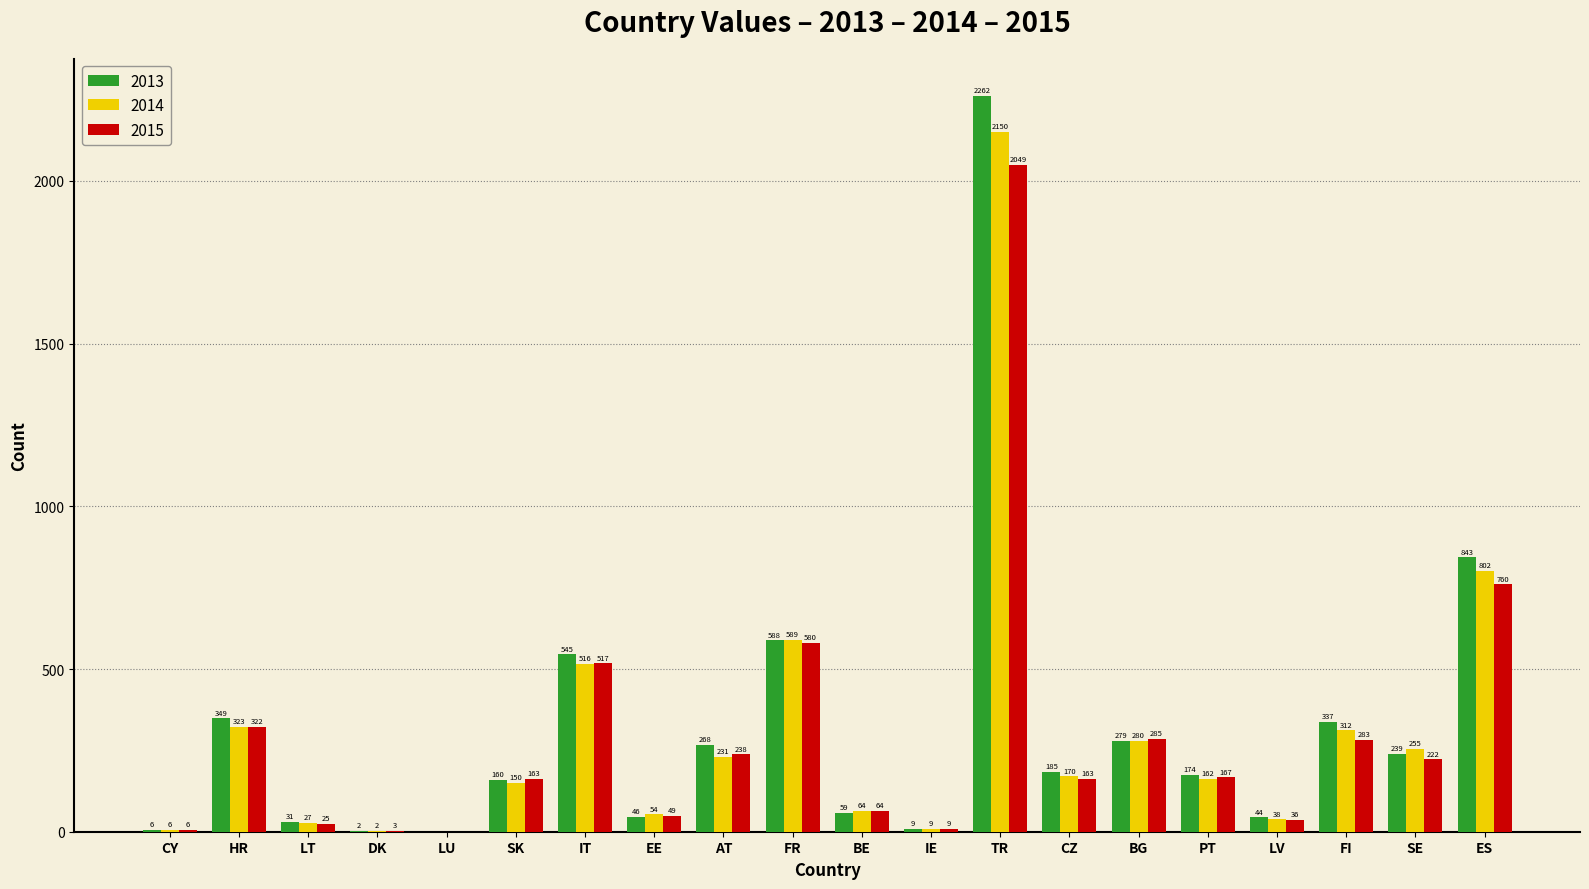

What are all the series names shown in the legend?

2013, 2014, 2015